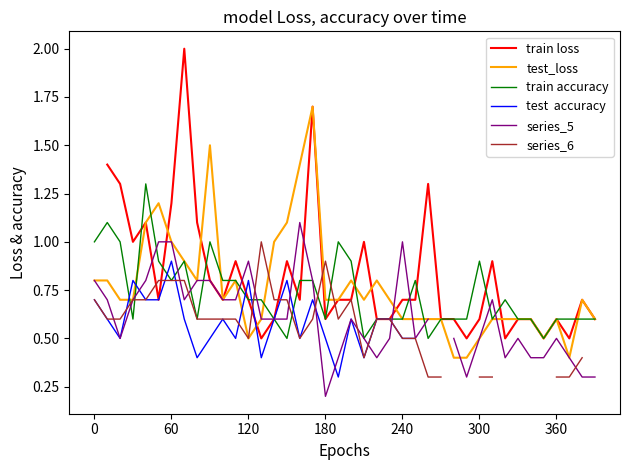

What is the maximum value for train accuracy?

1.3